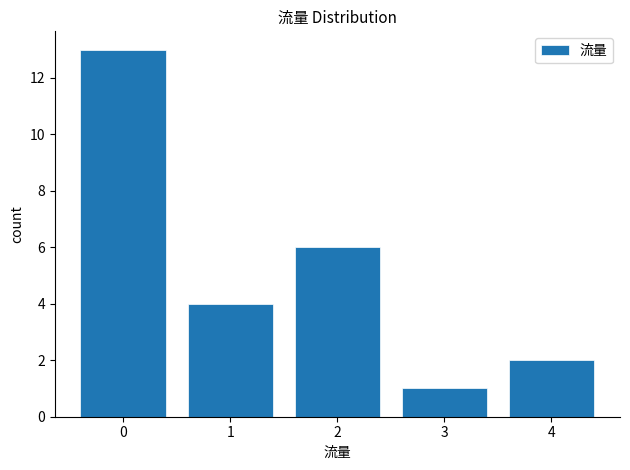

Reading left to right, what are all the values shown in this chart?

0=13	1=4	2=6	3=1	4=2